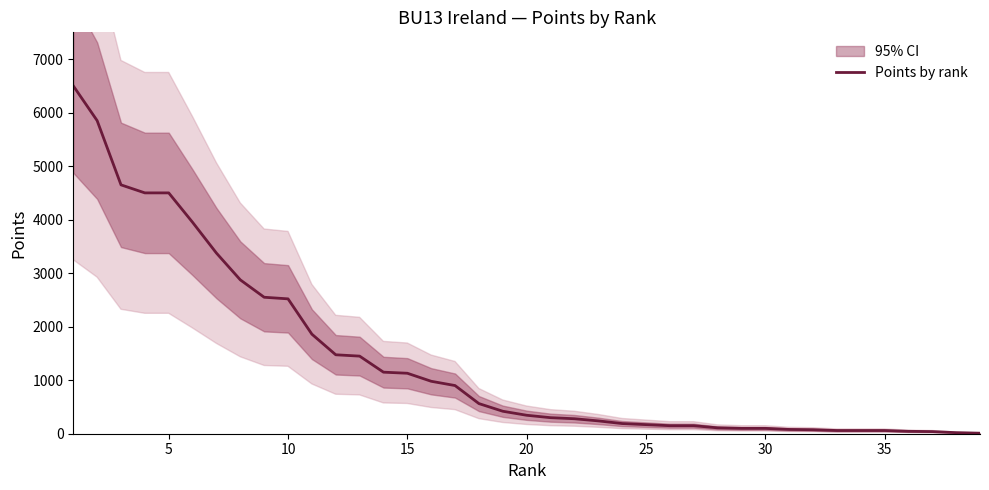

What is the minimum value shown in the chart?

10